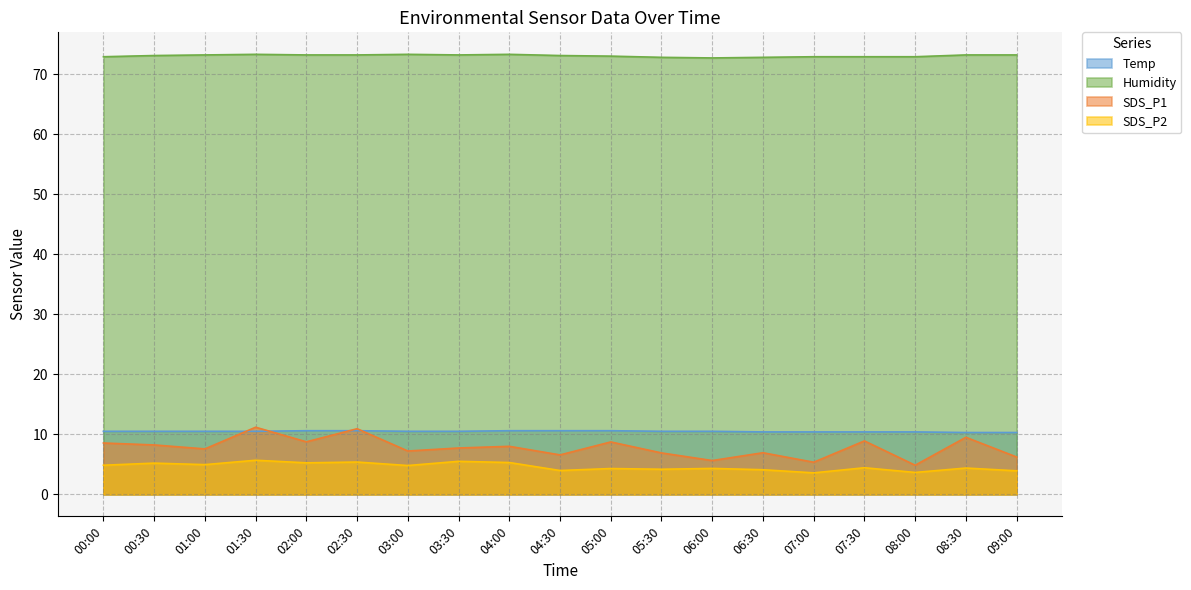

What is the spread (max minus min) of values at 03:00?

68.5